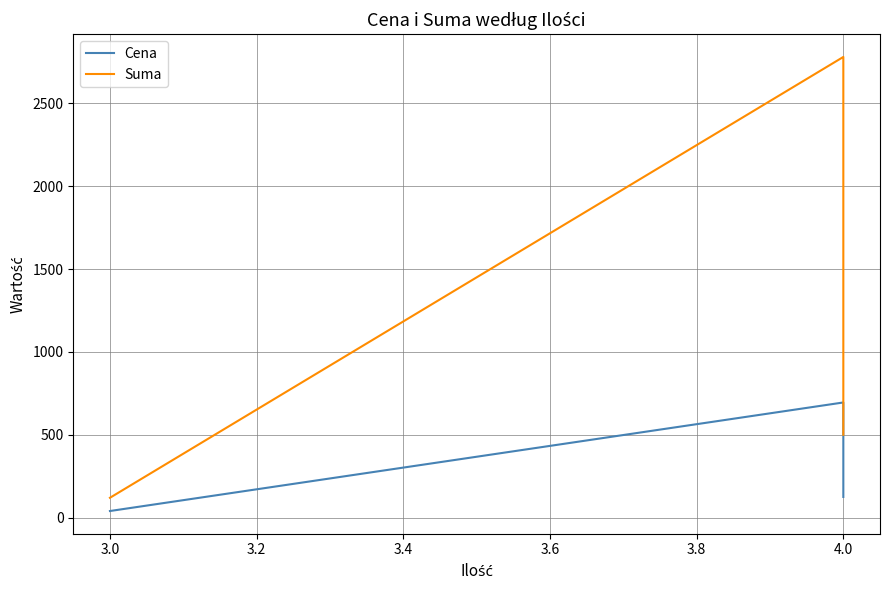

Which series changed the most between 2.8 and 3.0?

Suma